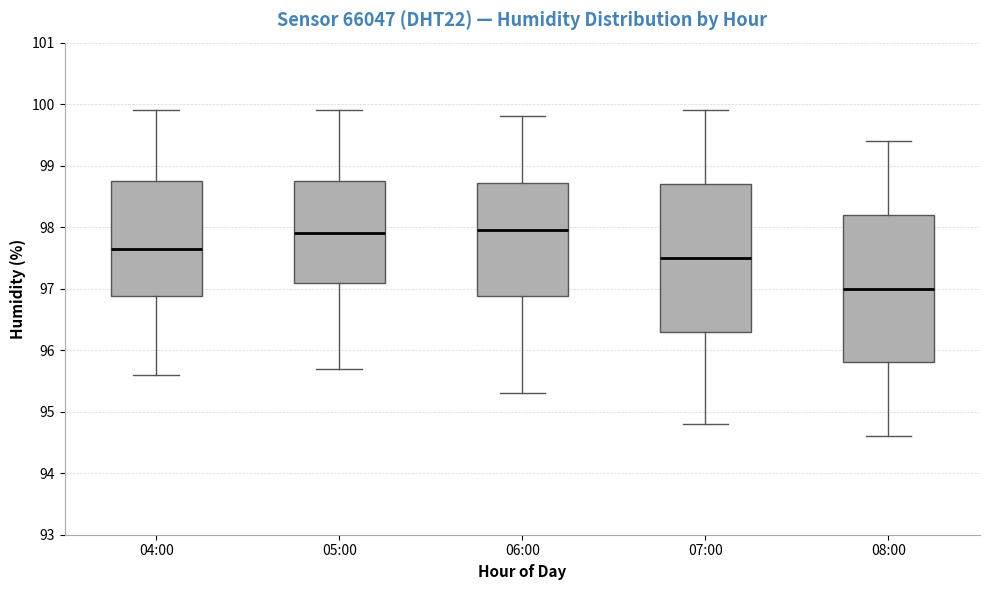

Where does the lower whisker of the box for 07:00 end on the y-axis? The values are not printed on the chart, so give them approximately, as read against the axis.

94.8